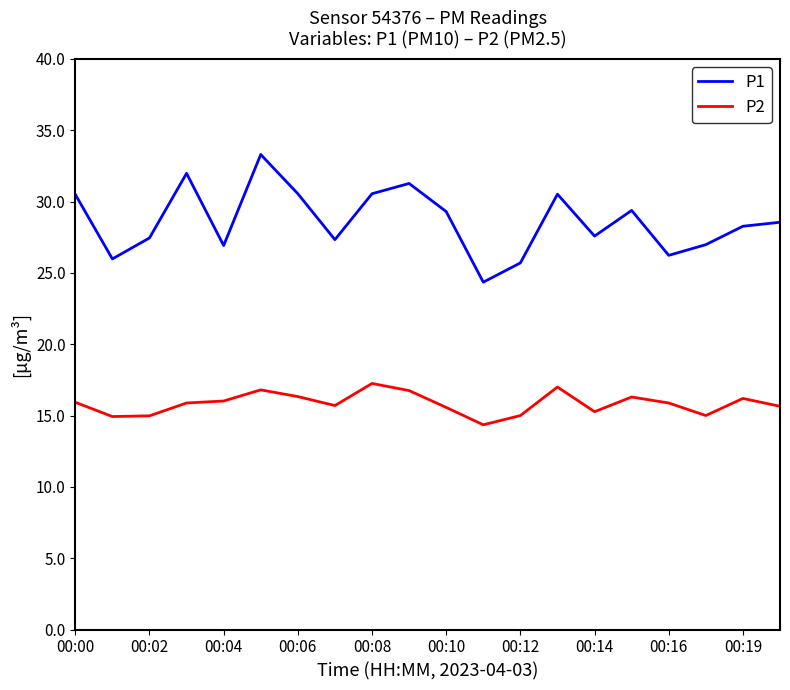

Which series has the largest range (max minus min)?

P1